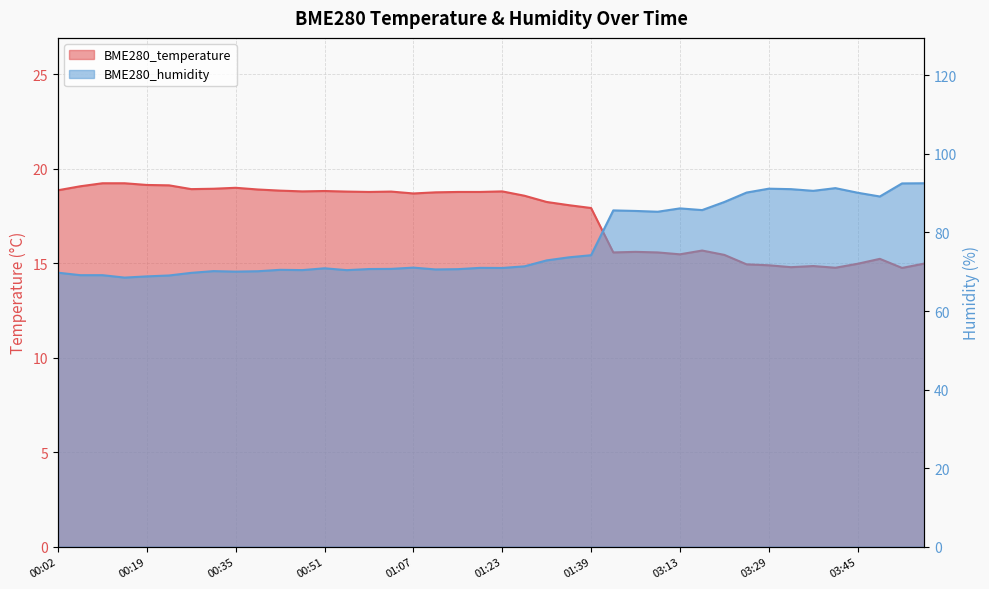

What is the maximum value shown in the chart?

92.5